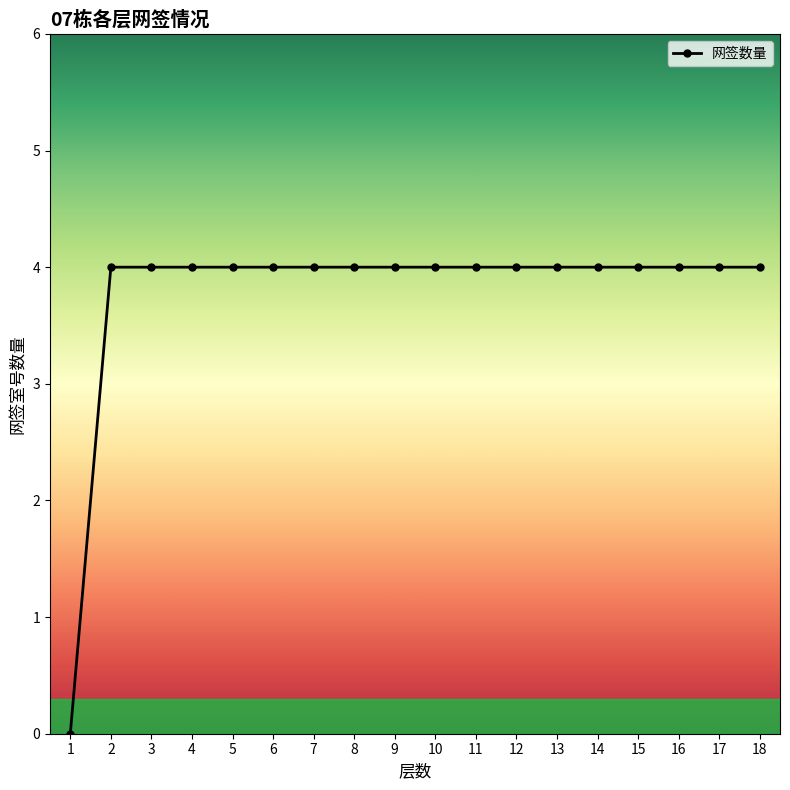

What is the ratio of the value at 7 to the value at 12?

1.0